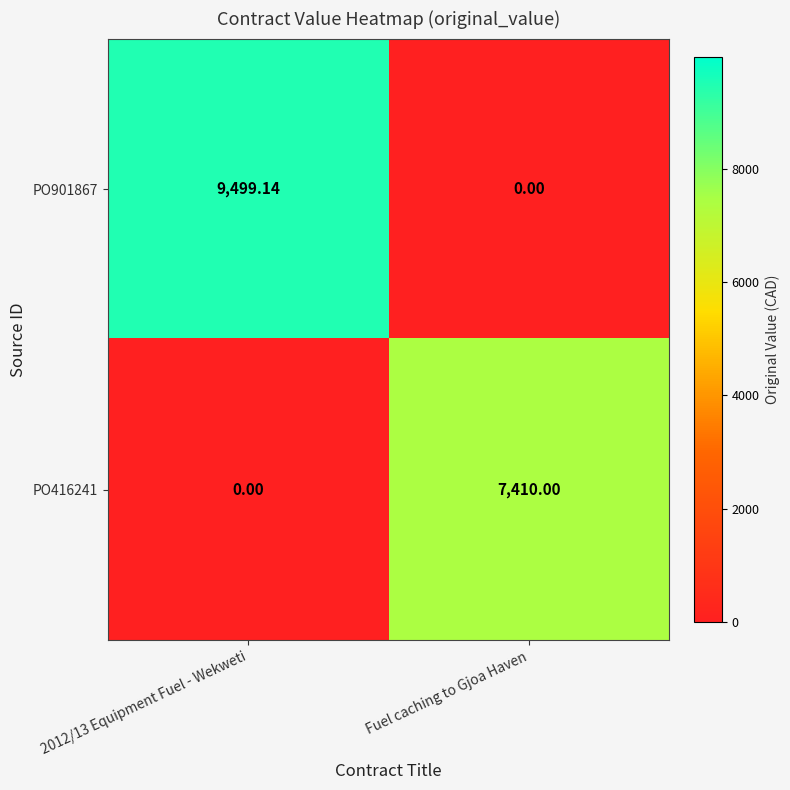

Is the value of PO416241 at Fuel caching to Gjoa Haven greater than the value of PO901867 at 2012/13 Equipment Fuel - Wekweti?

No